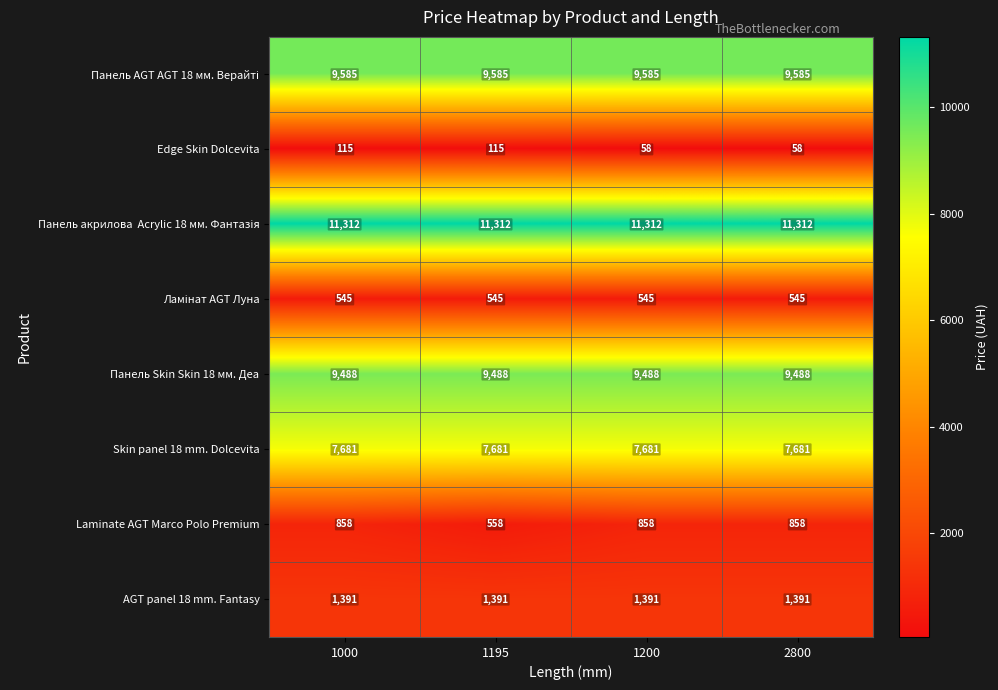

Which series changed the most between 1000 and 2800?

Edge Skin Dolcevita